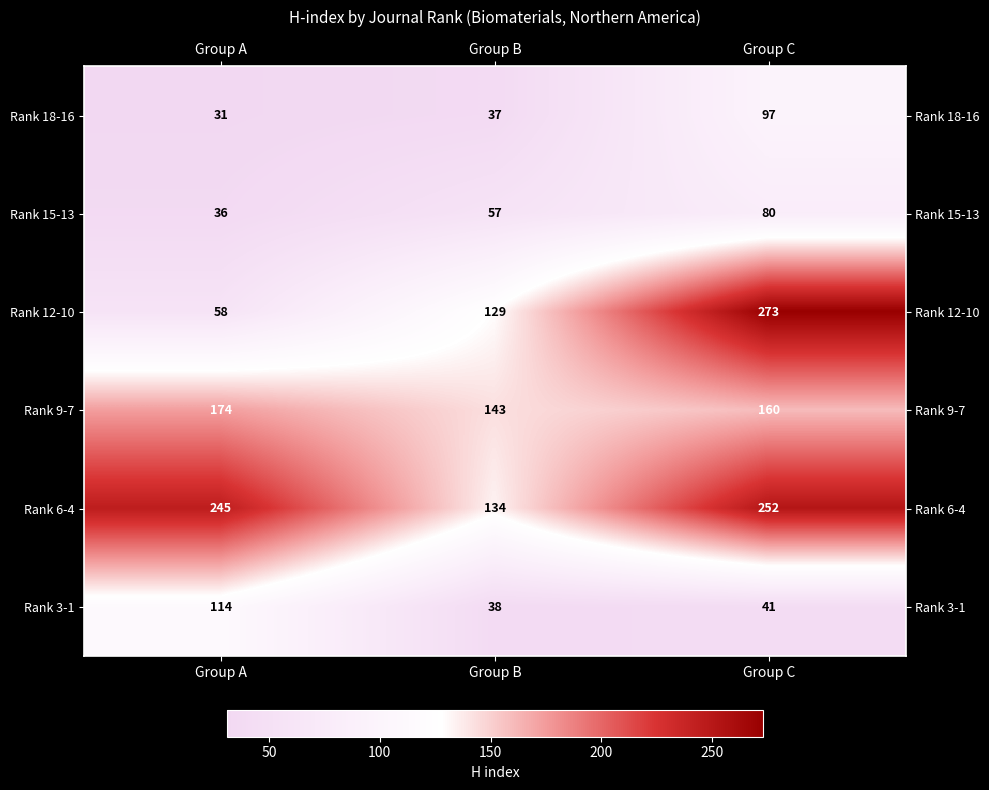

What is the total value across all series at Group B?

538